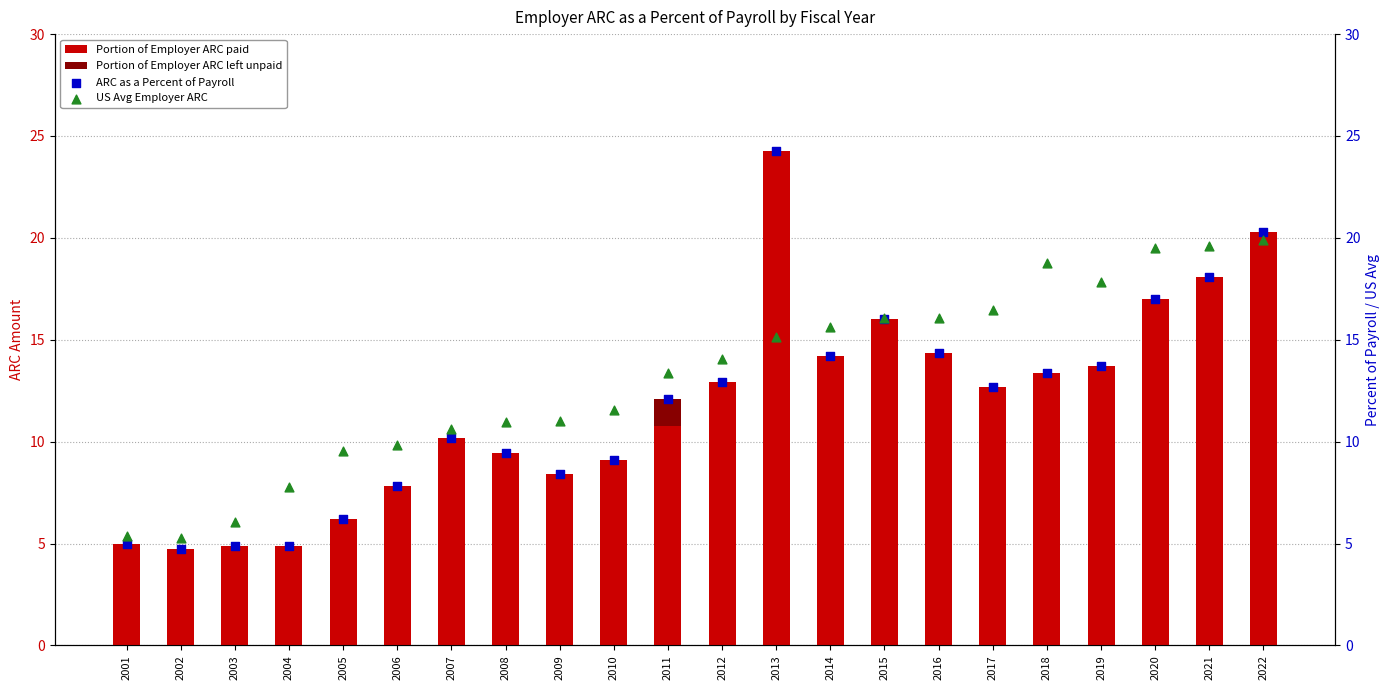

What are all the series names shown in the legend?

Portion of Employer ARC paid, Portion of Employer ARC left unpaid, ARC as a Percent of Payroll, US Avg Employer ARC